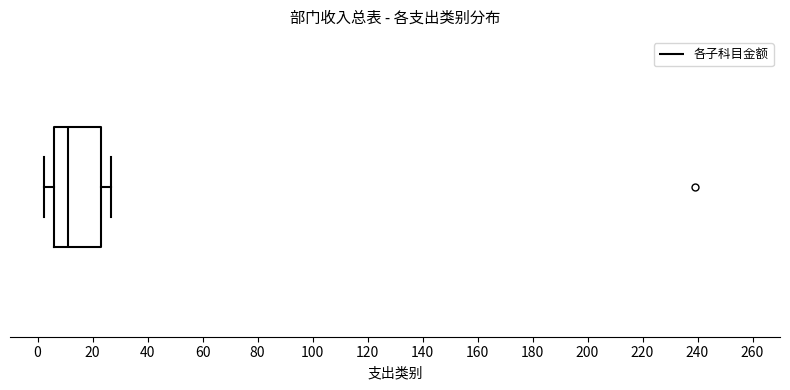

Read this box plot against the x-axis: the position of the median line, the range covered by the box, and the ends of both whiskers. The values are not printed on the chart, so give them approximately, as read against the axis.

median 12, box 6 to 24, whiskers 2 to 26